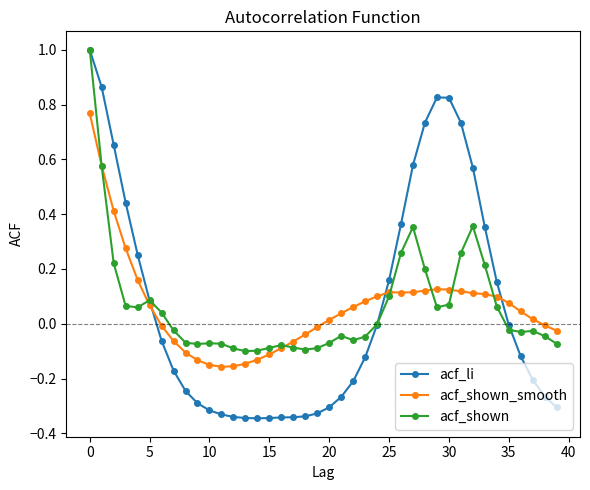

How many lines are shown in the chart?

3